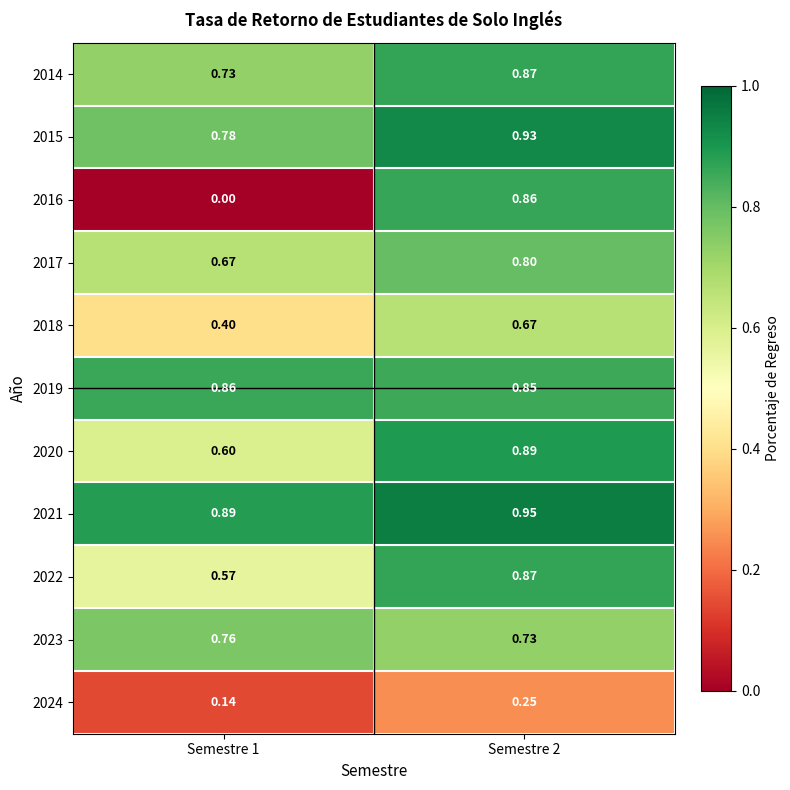

Which label corresponds to the largest value in the chart?

Semestre 2